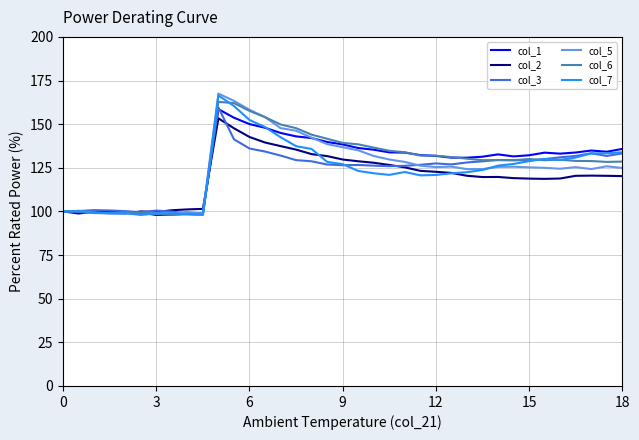

What is the greatest value displayed?

167.5